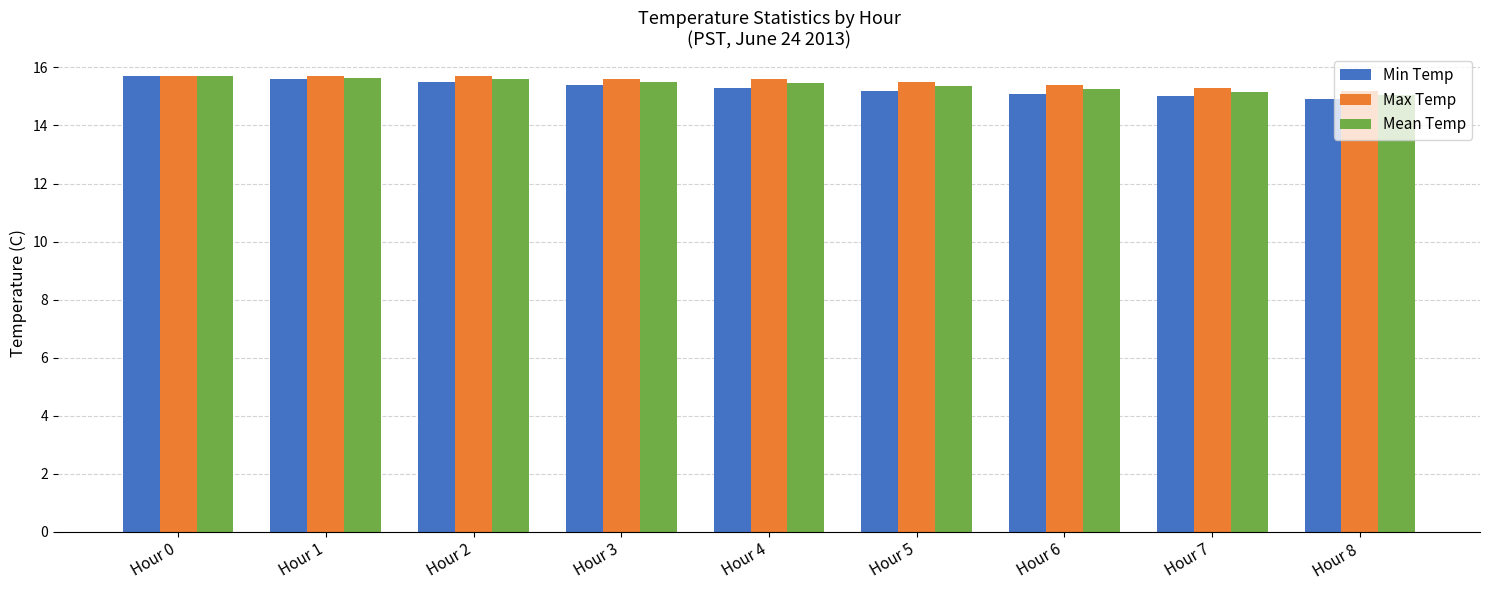

What is the spread (max minus min) of values at Hour 1?

0.1